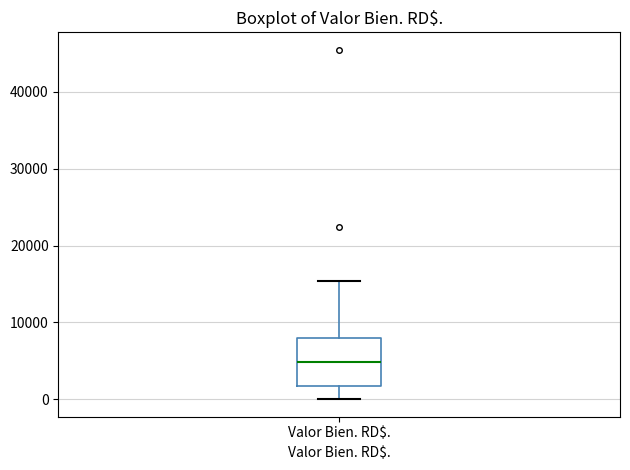

Transcribe this box plot: give where the median line is, the range the box spans, and where the two whiskers end, as read against the y-axis. The values are not printed on the chart, so give them approximately, as read against the axis.

median 5000, box 2000 to 8000, whiskers 0 to 15000